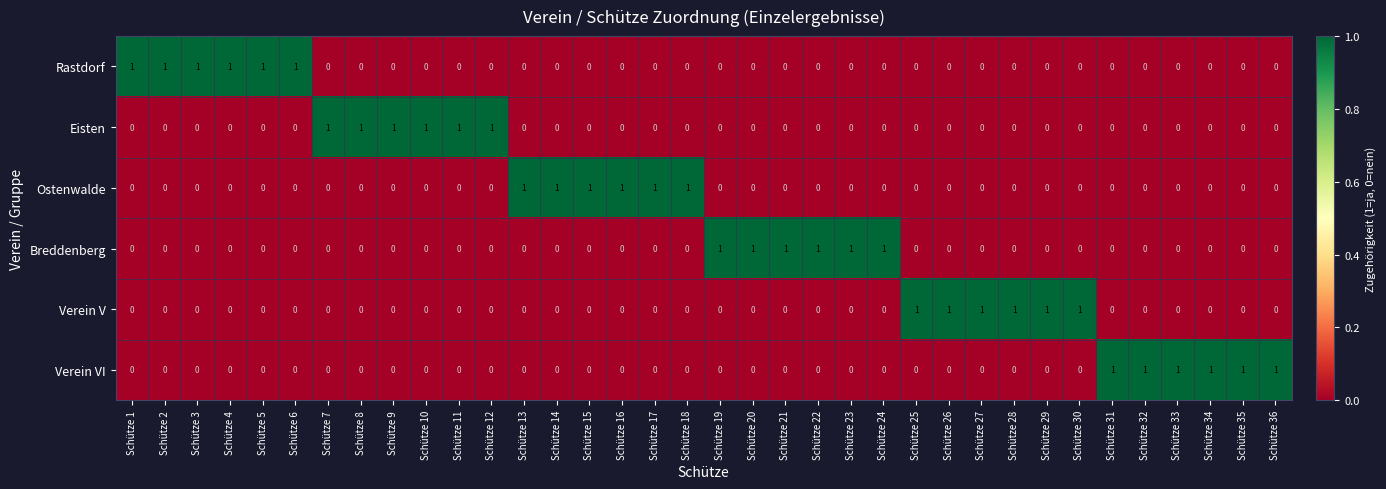

How many Verein V values are between 0 and 1?

36